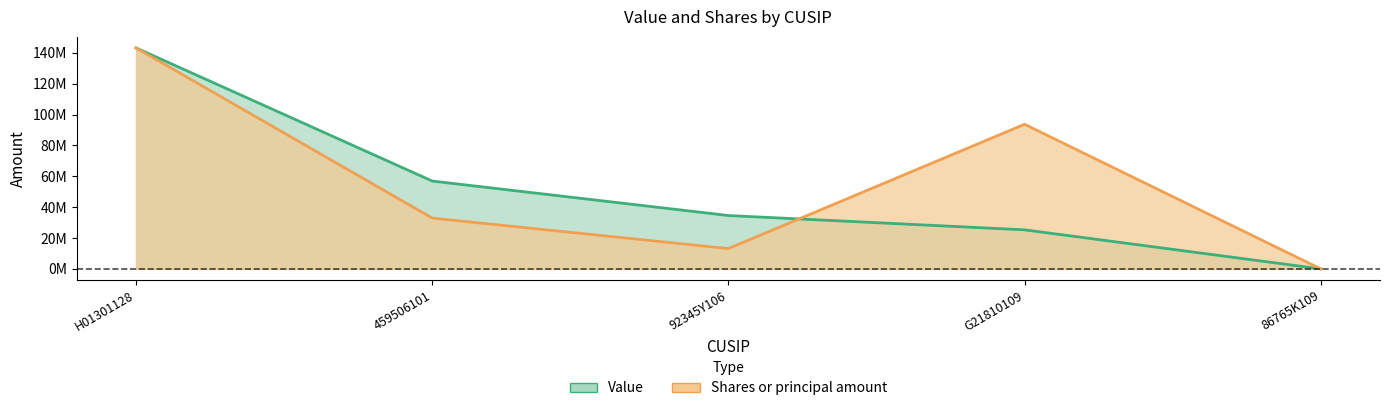

List the labels in order of Shares or principal amount value, largest first.

H01301128, G21810109, 459506101, 92345Y106, 86765K109